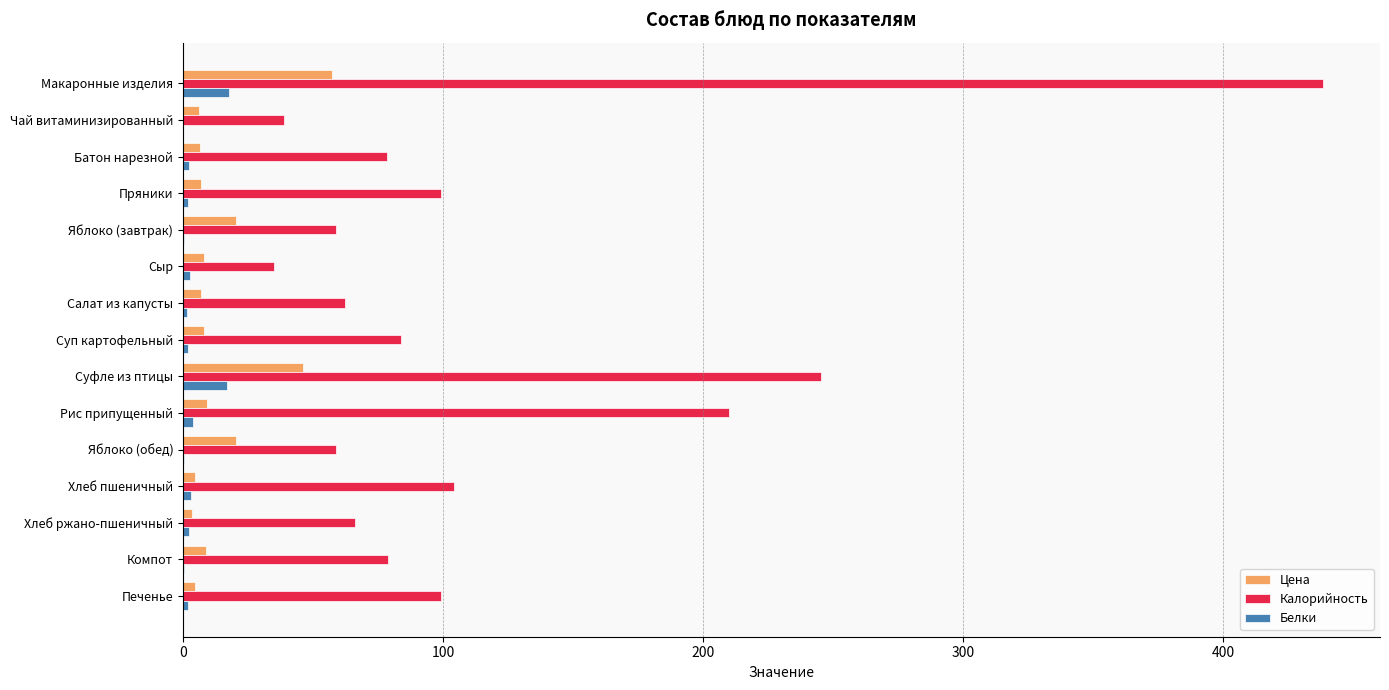

Between Салат из капусты and Суфле из птицы, which series saw the biggest shift?

Калорийность